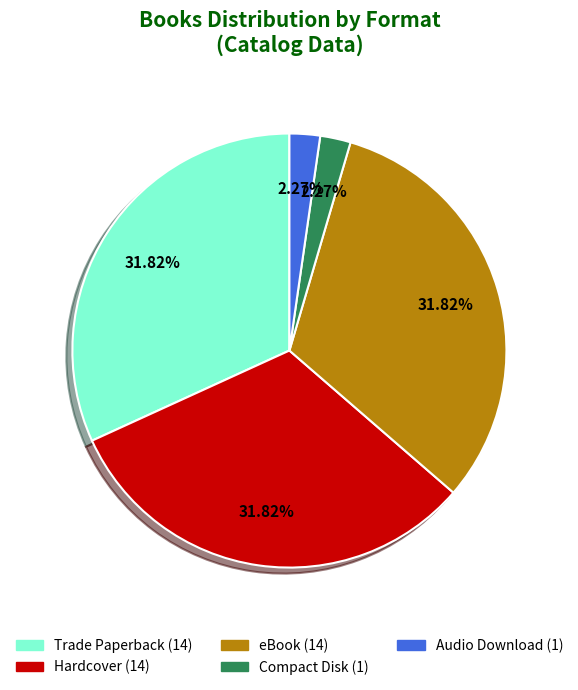

How many slices are in this pie chart?

5